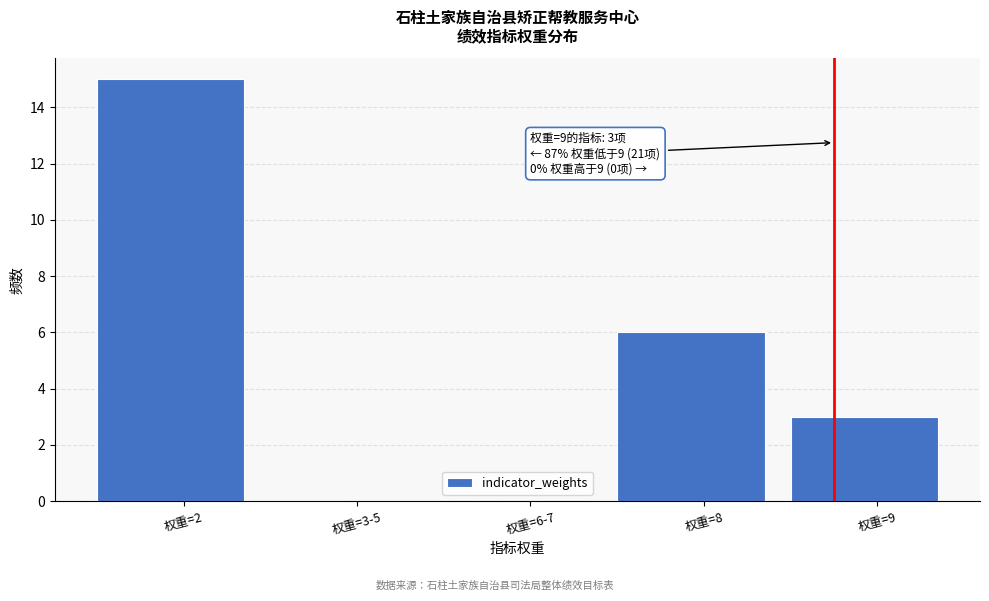

Reading left to right, transcribe all the data shown in this chart.

权重=2=15	权重=3-5=0	权重=6-7=0	权重=8=6	权重=9=3